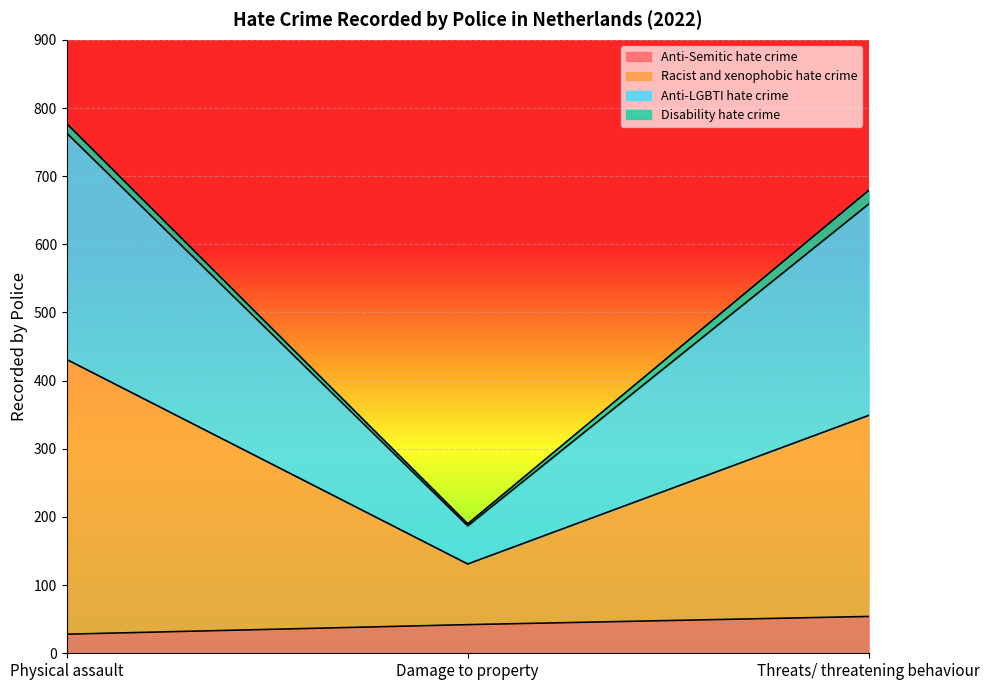

Is the value of Anti-Semitic hate crime at Threats/ threatening behaviour greater than the value of Racist and xenophobic hate crime at Threats/ threatening behaviour?

No